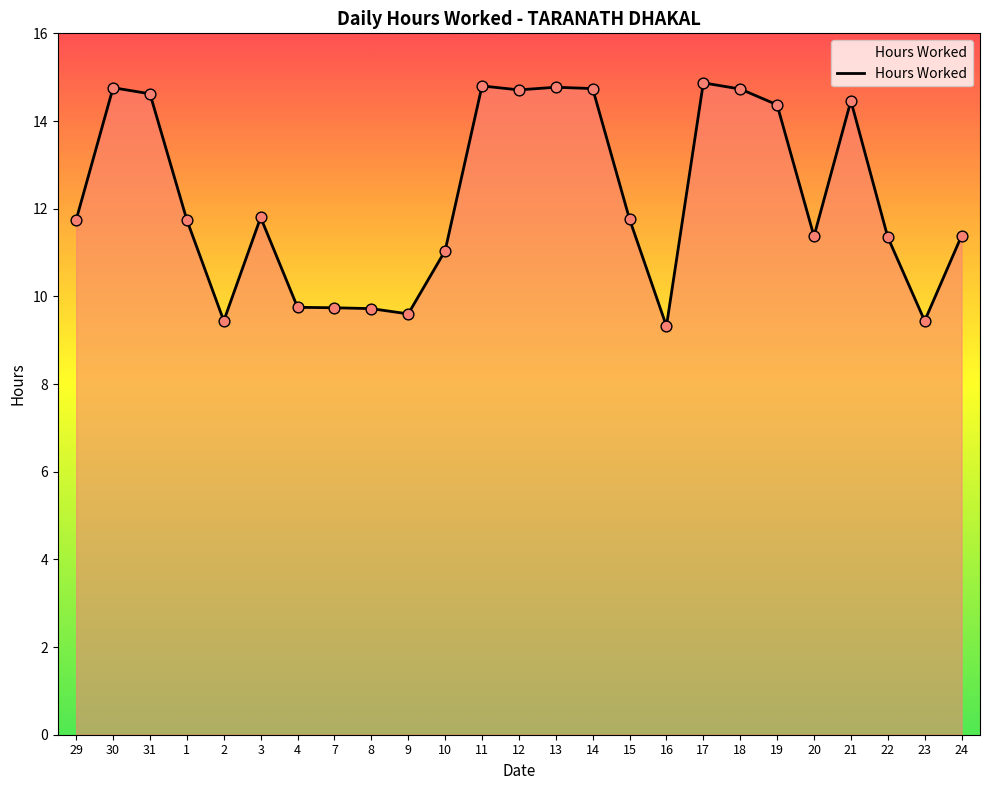

Approximately how many times larger is the value at 2 compared to 1?

0.8